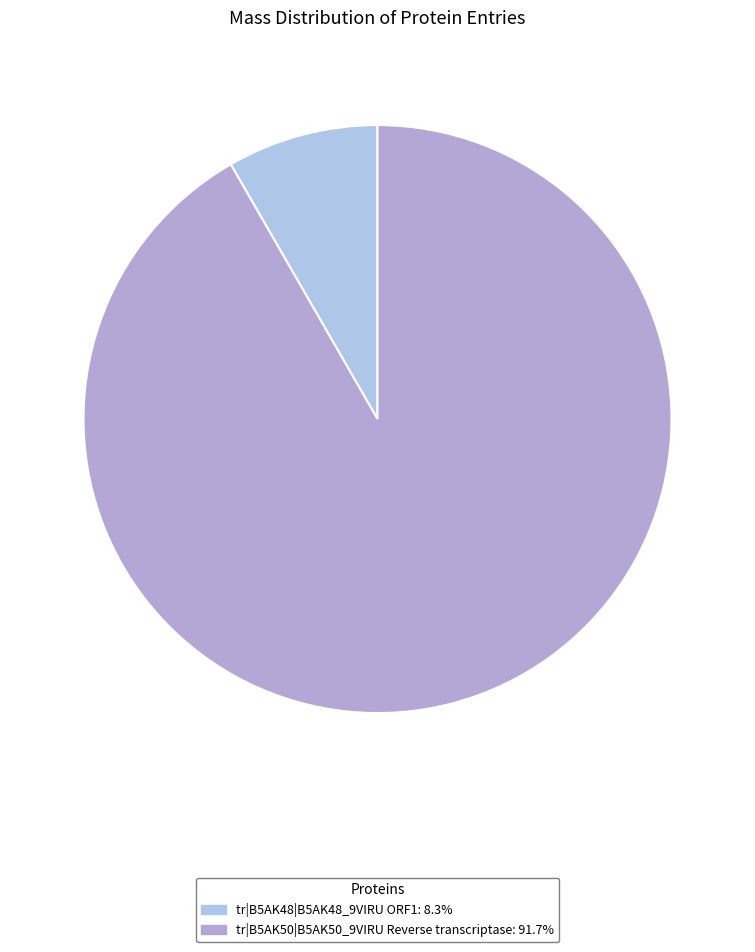

True or false: tr|B5AK50|B5AK50_9VIRU Reverse transcriptase accounts for 85% of the total.

False